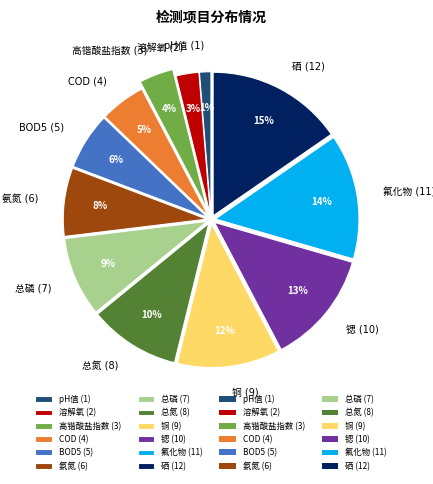

To the nearest percent, what is the difference between the largest and smallest slice percentages?

14%